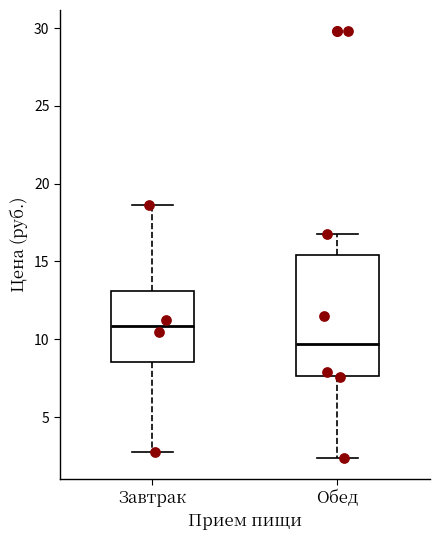

Where is the lower edge of the box for Завтрак on the y-axis? The values are not printed on the chart, so give them approximately, as read against the axis.

8.5